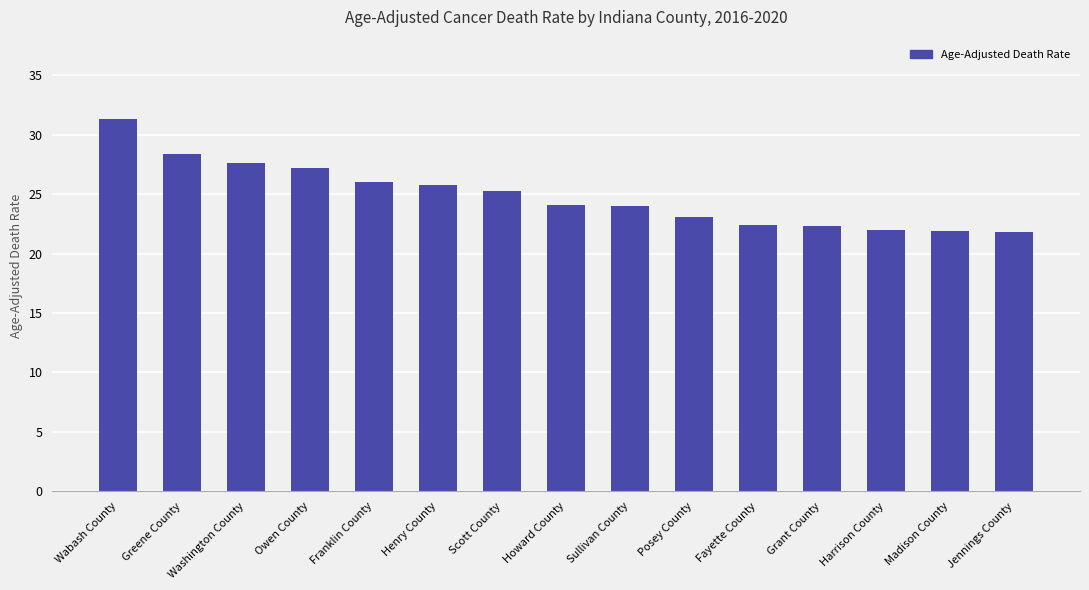

What is the difference between the second highest and minimum values?

6.6